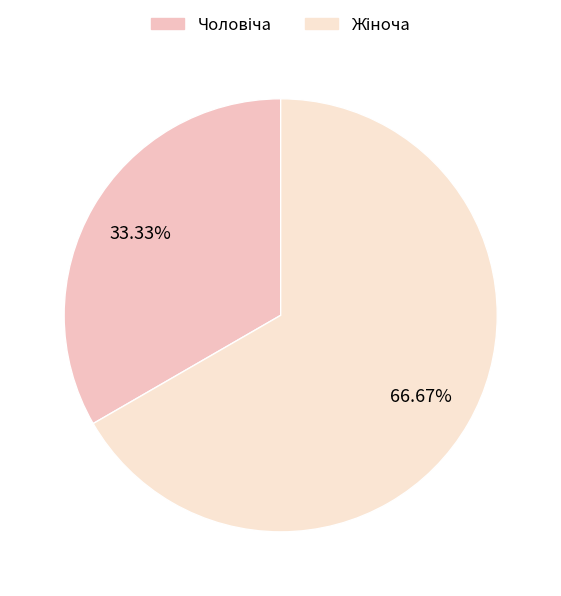

What is the total percentage of Жіноча and Чоловіча?

100.0%